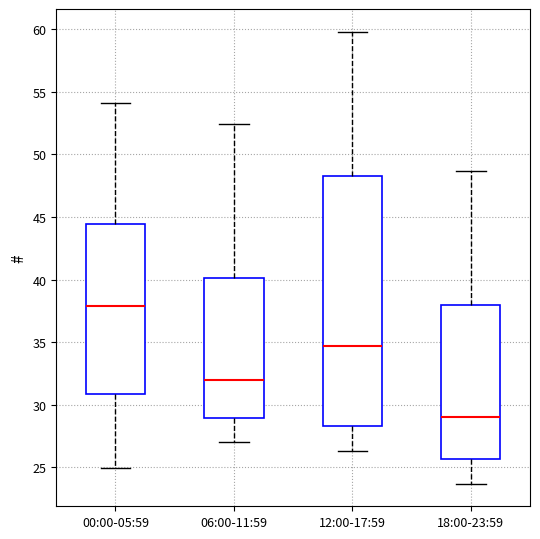

Which box's median line is the highest?

00:00-05:59